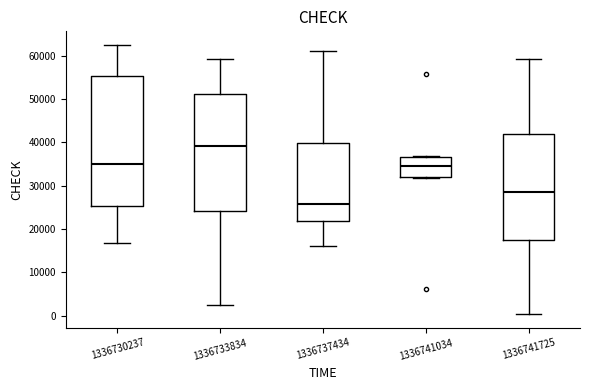

Reading left to right, read every box against the y-axis: the position of its median line, the range the box covers, and the ends of its whiskers. The values are not printed on the chart, so give them approximately, as read against the axis.

1336730237: median 35000, box 25000 to 55000, whiskers 17000 to 63000
1336733834: median 39000, box 24000 to 51000, whiskers 2000 to 59000
1336737434: median 26000, box 22000 to 40000, whiskers 16000 to 61000
1336741034: median 35000, box 32000 to 37000, whiskers 32000 to 37000
1336741725: median 29000, box 17000 to 42000, whiskers 0 to 59000